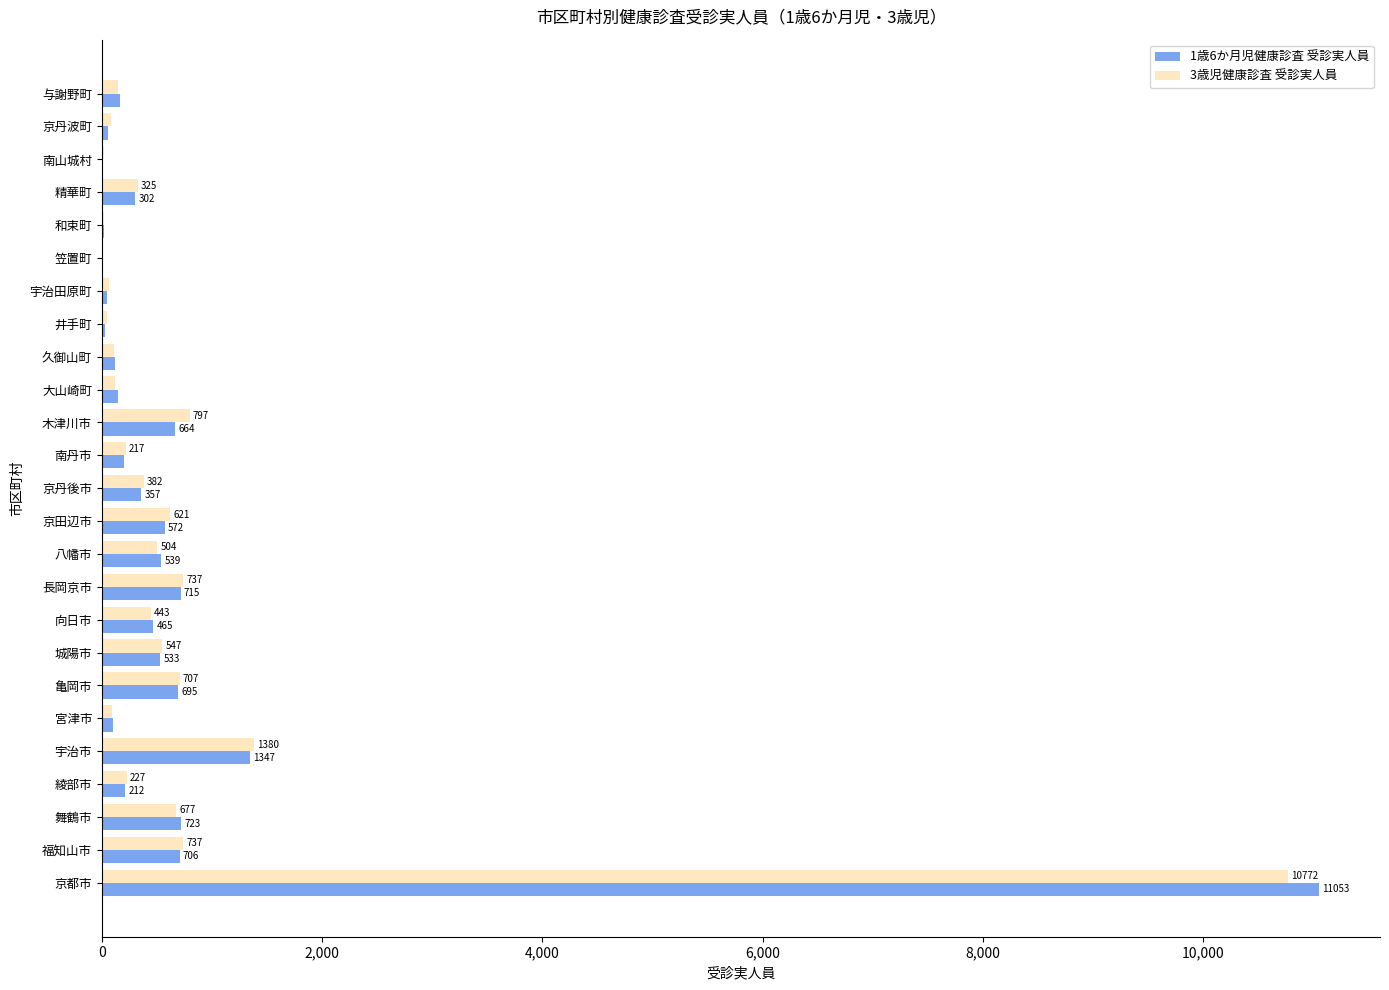

Which series changed the most between 京都市 and 京田辺市?

1歳6か月児健康診査 受診実人員